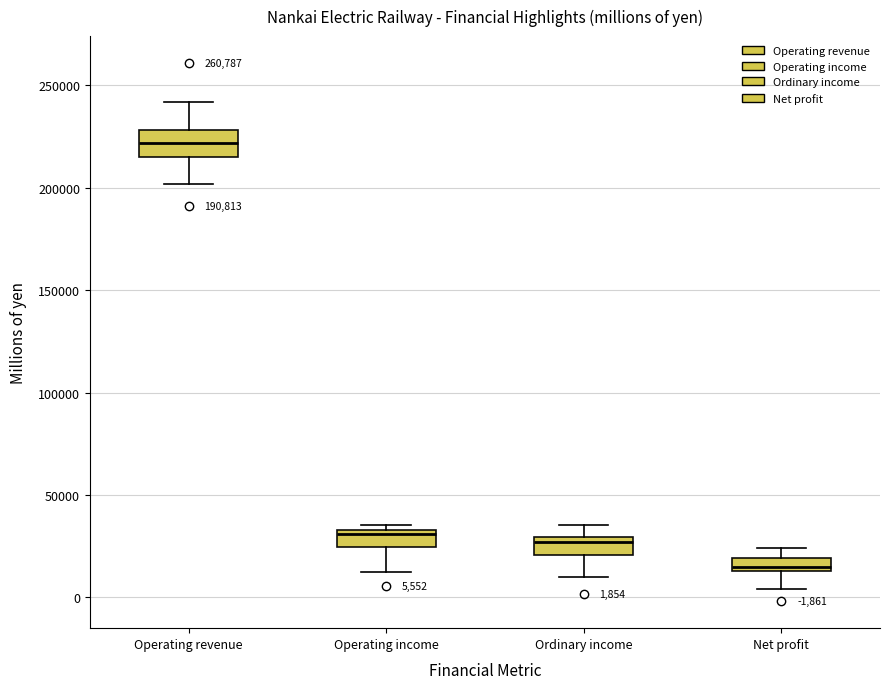

Which box has the highest median line?

Operating revenue